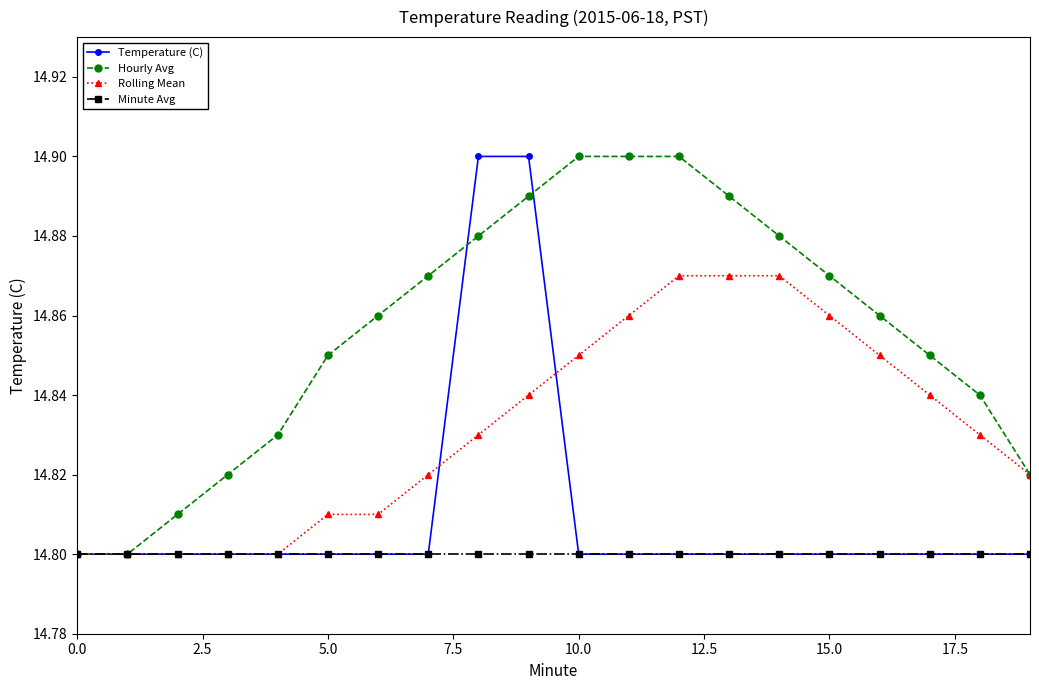

How many categories are shown in the chart?

20